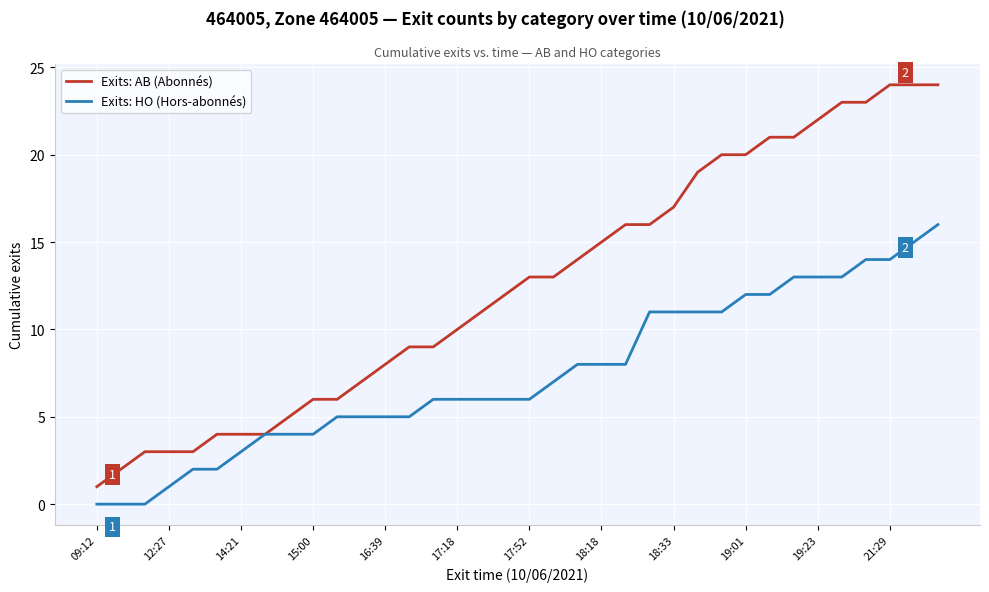

List the series in order of their overall mean, highest first.

Exits: AB (Abonnés), Exits: HO (Hors-abonnés)